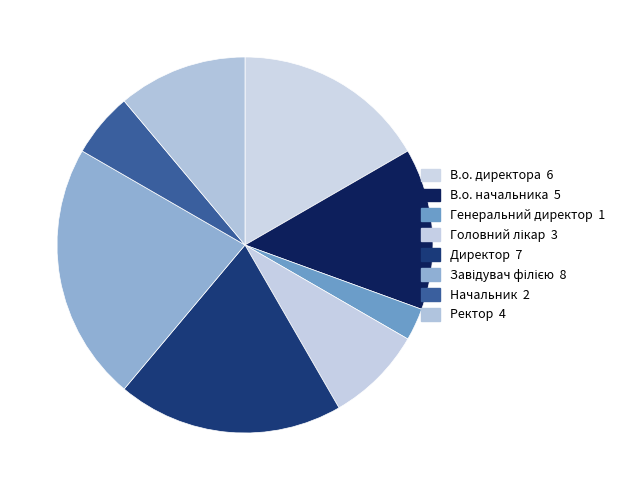

How many segments does this pie chart have?

8